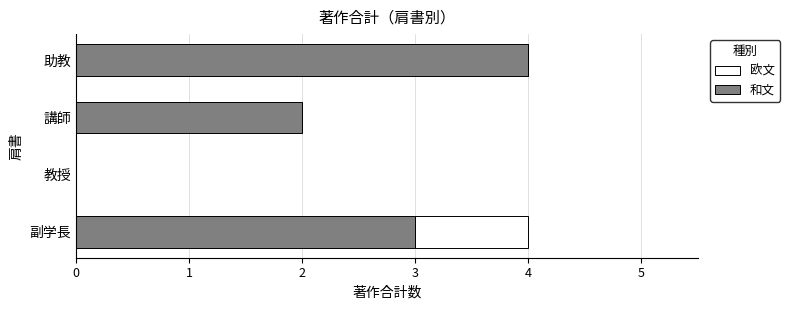

What is the total value across all series at 副学長?

4